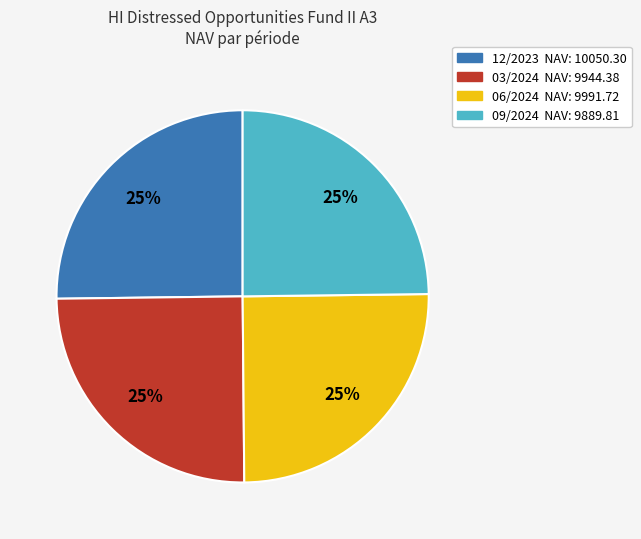

To the nearest percent, what is the average slice percentage?

25%